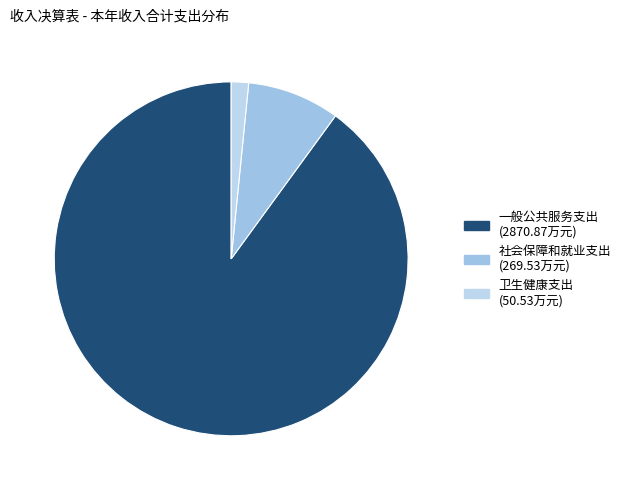

What percentage do 卫生健康支出 and 社会保障和就业支出 together represent?

10.0%